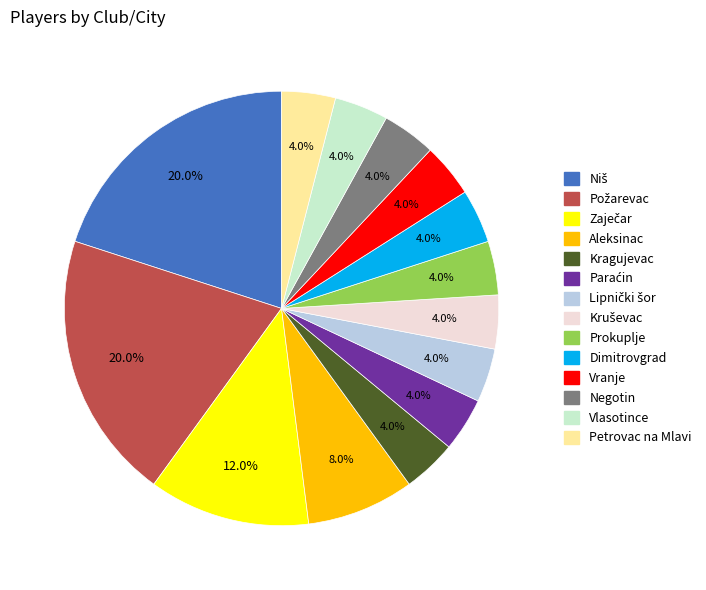

Is there any slice that represents more than half of the pie?

No